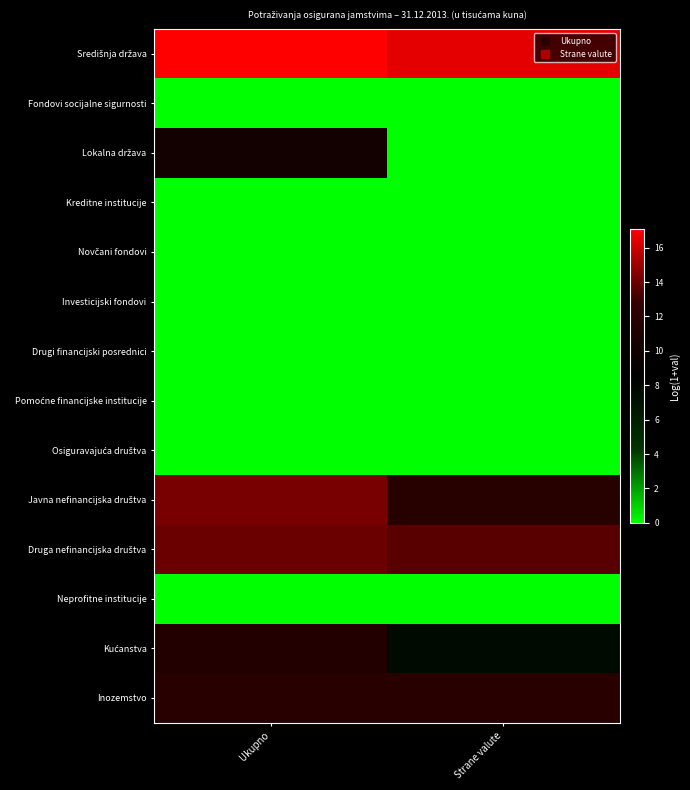

Which has a higher value, Ukupno or Strane valute?

Ukupno